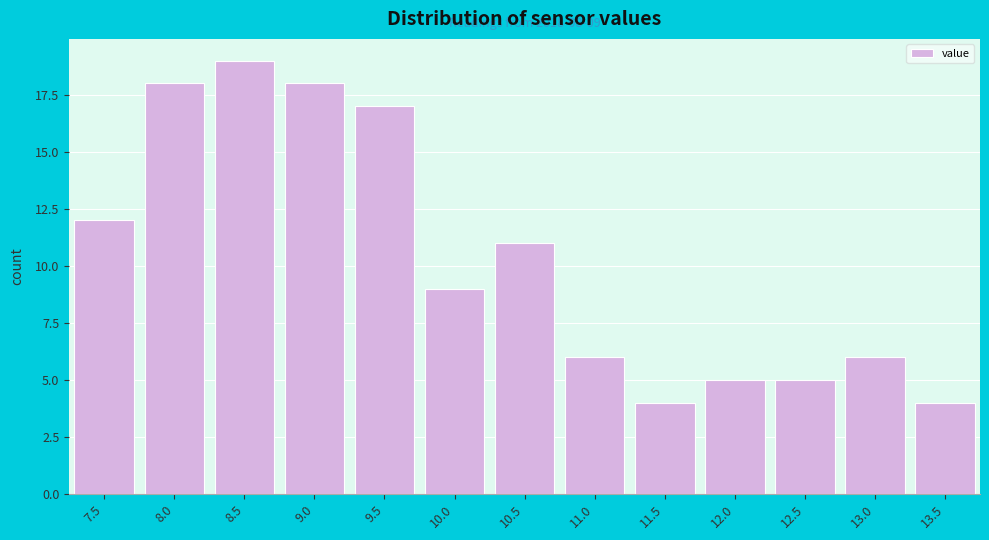

Reading left to right, extract all data points from this chart.

12	18	19	18	17	9	11	6	4	5	5	6	4